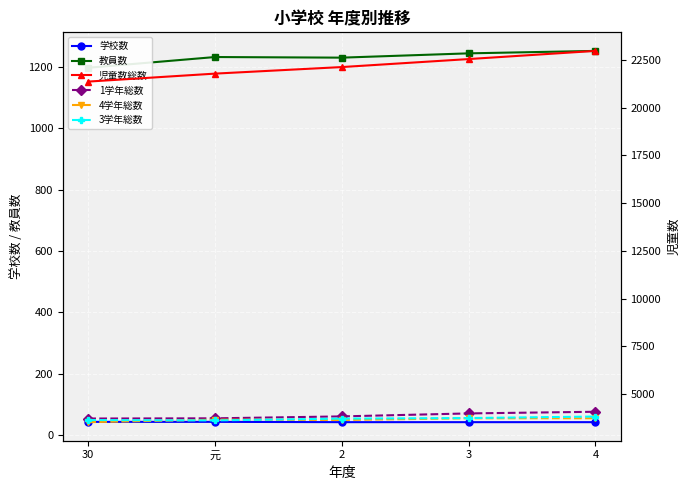

At which label does 3学年総数 first exceed 3706?

3